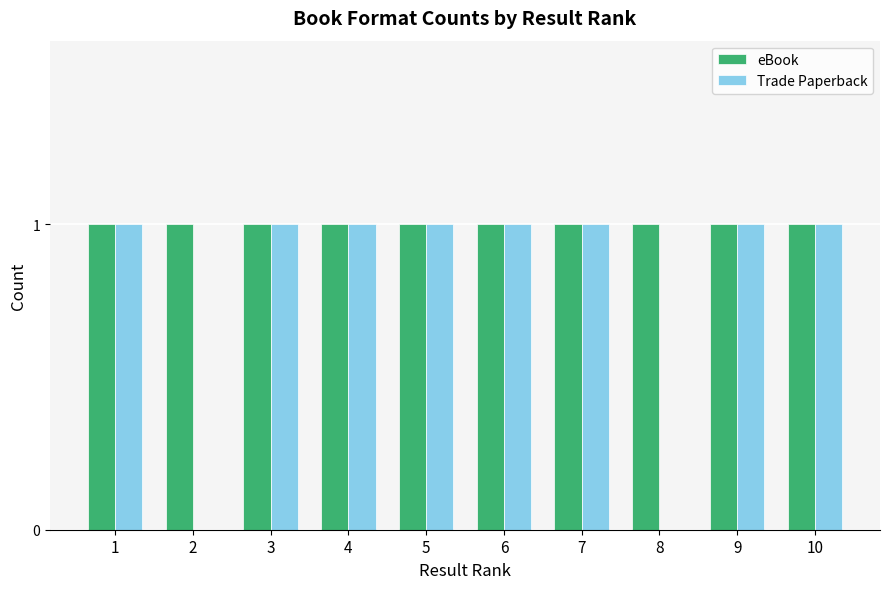

What is the sum of all Trade Paperback values?

8